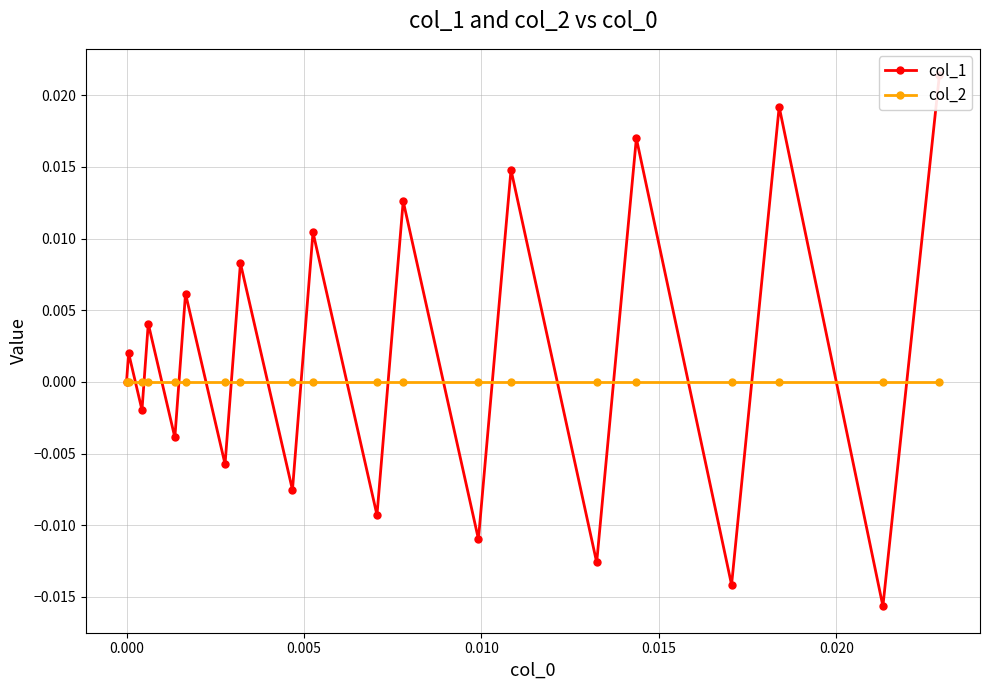

Which series ends up on top after the final intersection of col_1 and col_2?

col_1